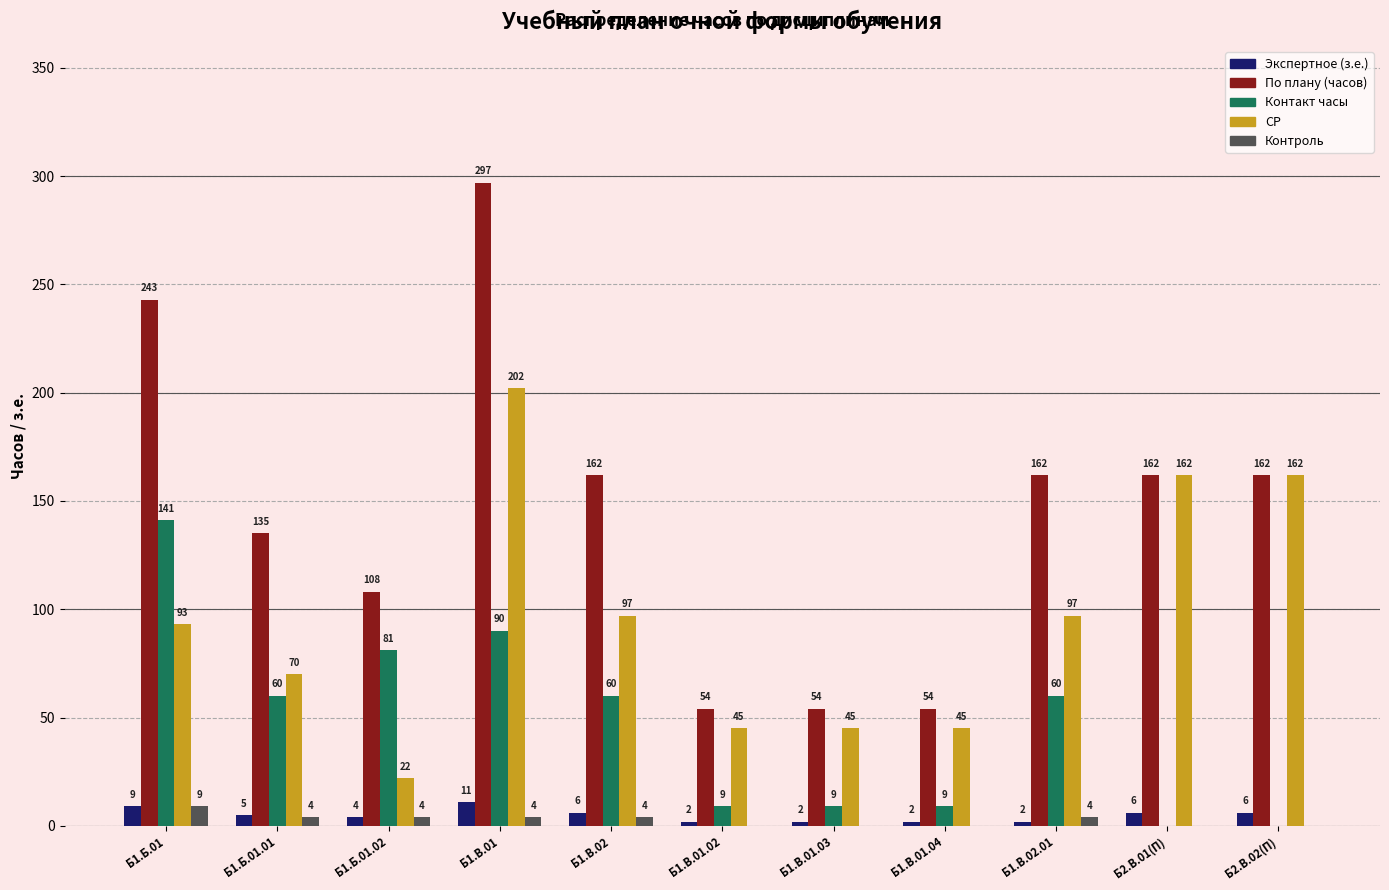

What is the greatest value displayed?

297